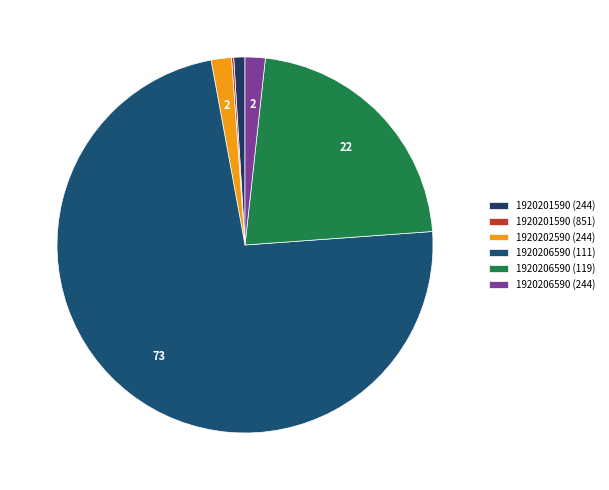

To the nearest percent, what is the difference between the 1920206590 (119) and 1920202590 (244) slice percentages?

20%